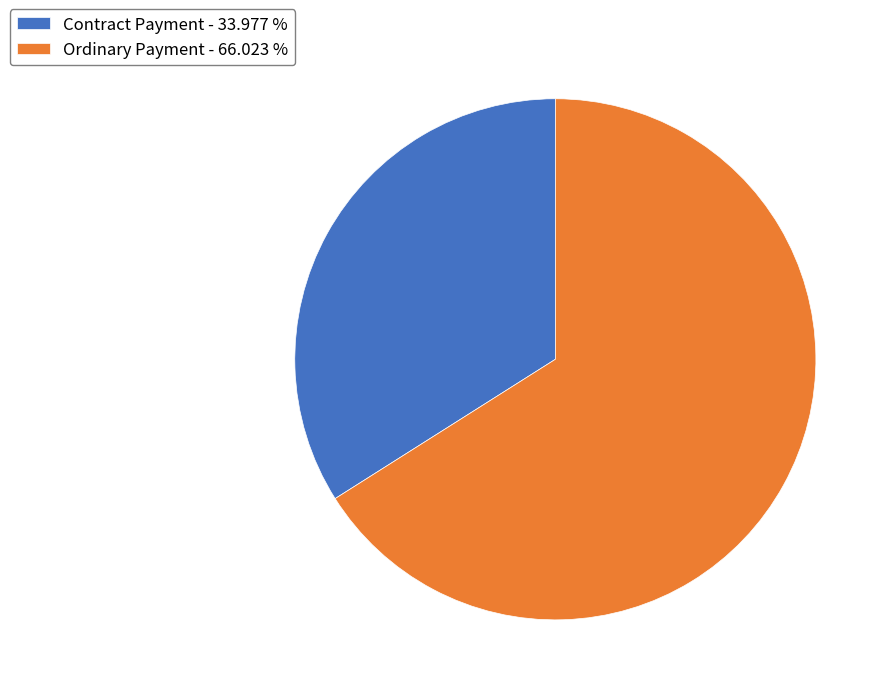

Rank the categories by value from highest to lowest.

Ordinary Payment, Contract Payment